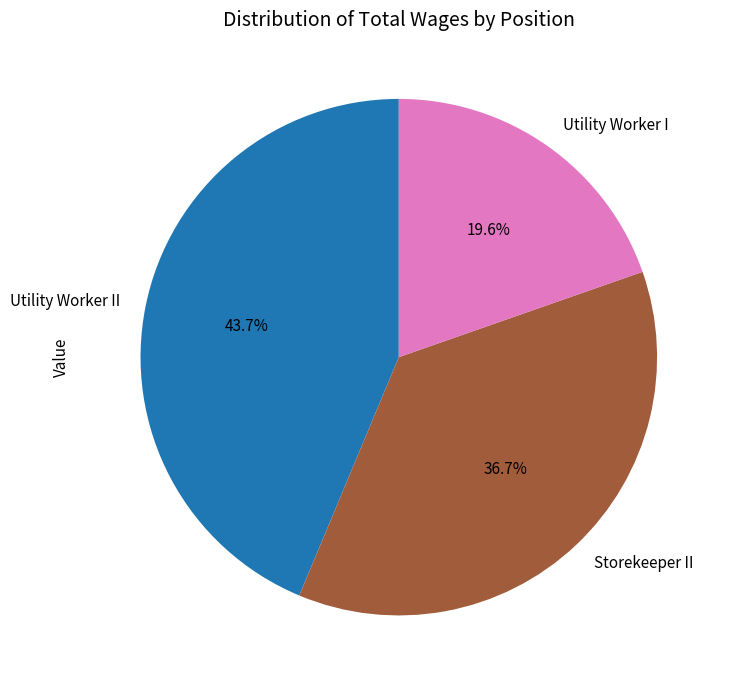

To the nearest percent, what is the combined percentage of Utility Worker I and Storekeeper II?

56%